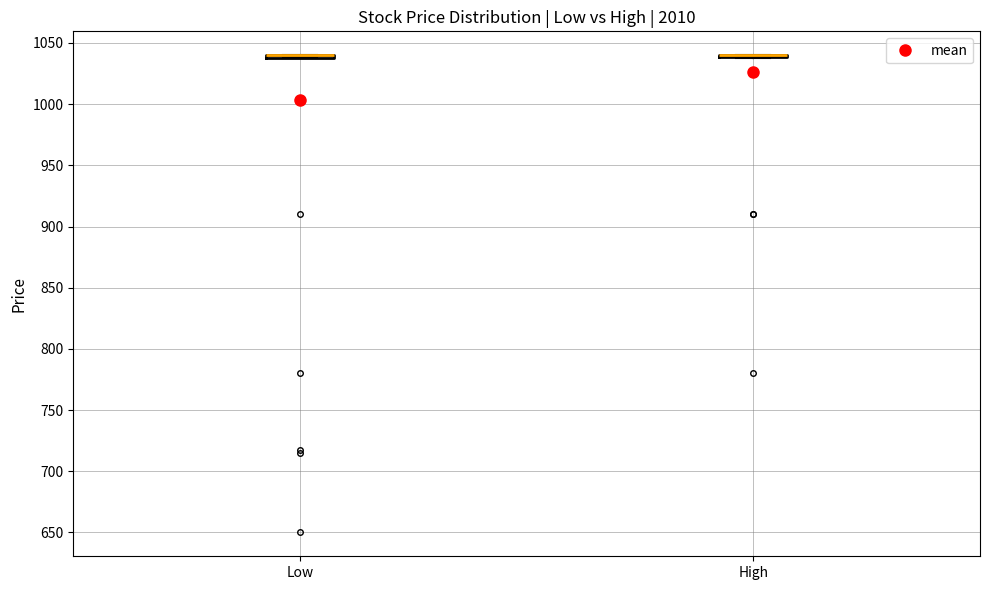

Where is the lower edge of the box for Low on the y-axis? The values are not printed on the chart, so give them approximately, as read against the axis.

1035